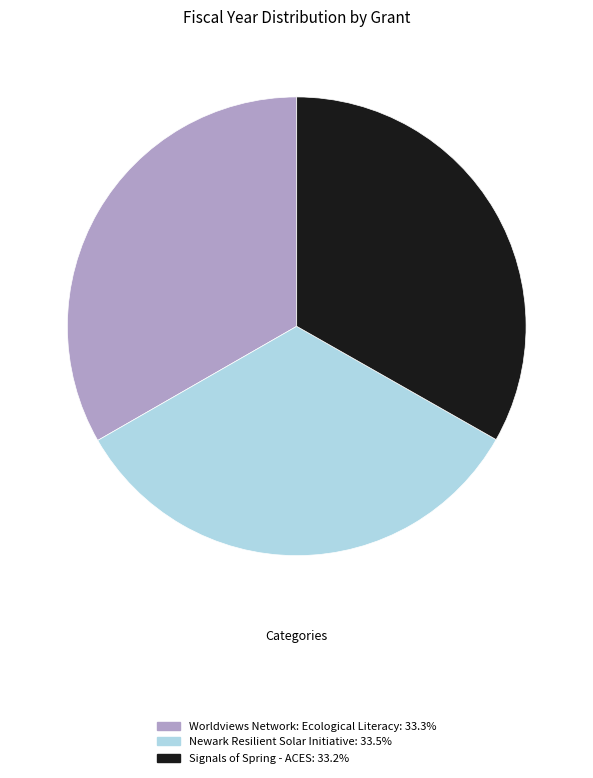

Count the number of slices in the pie.

3